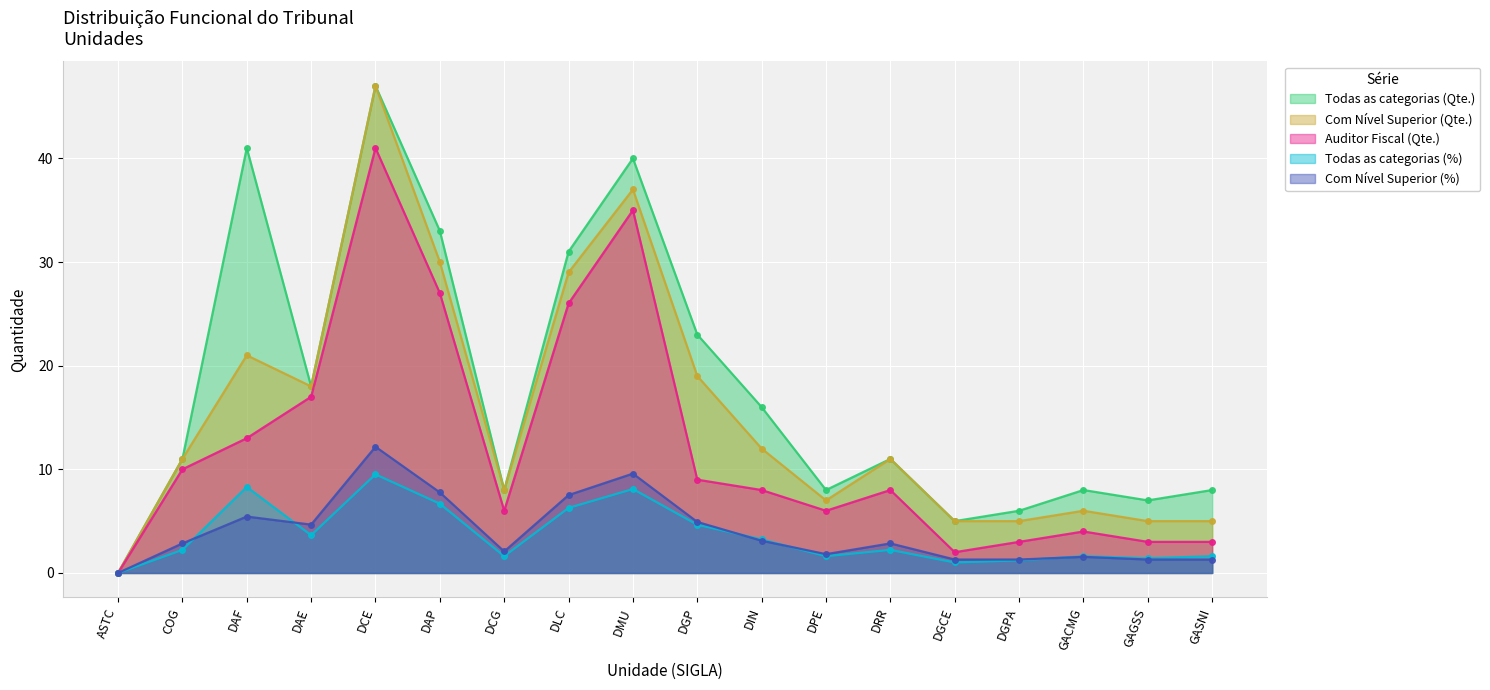

What is the sum of all Com Nível Superior (%) values?

71.5